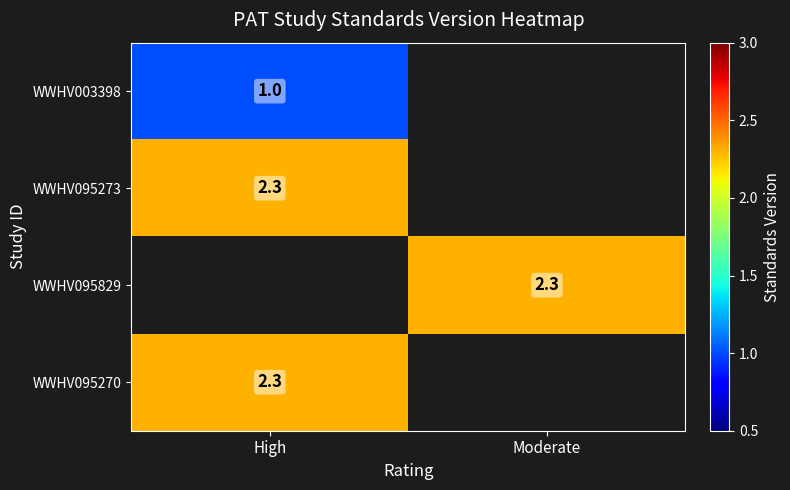

True or false: WWHV003398 has a value of 1.0 at High.

True